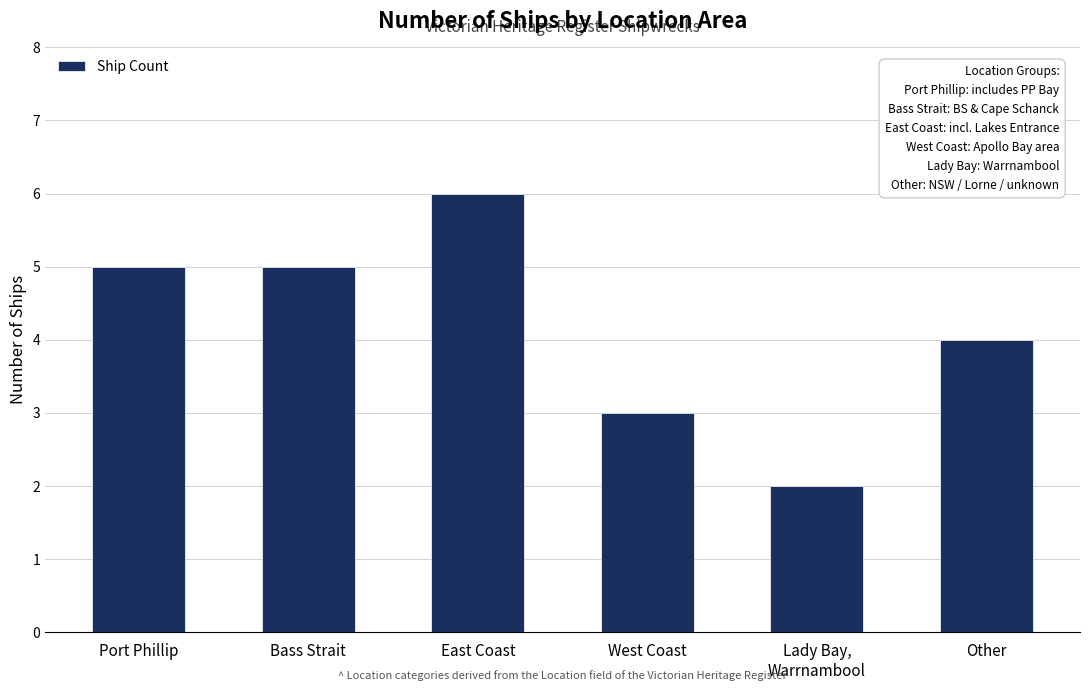

Which has a higher value, Other or Lady Bay,
Warrnambool?

Other